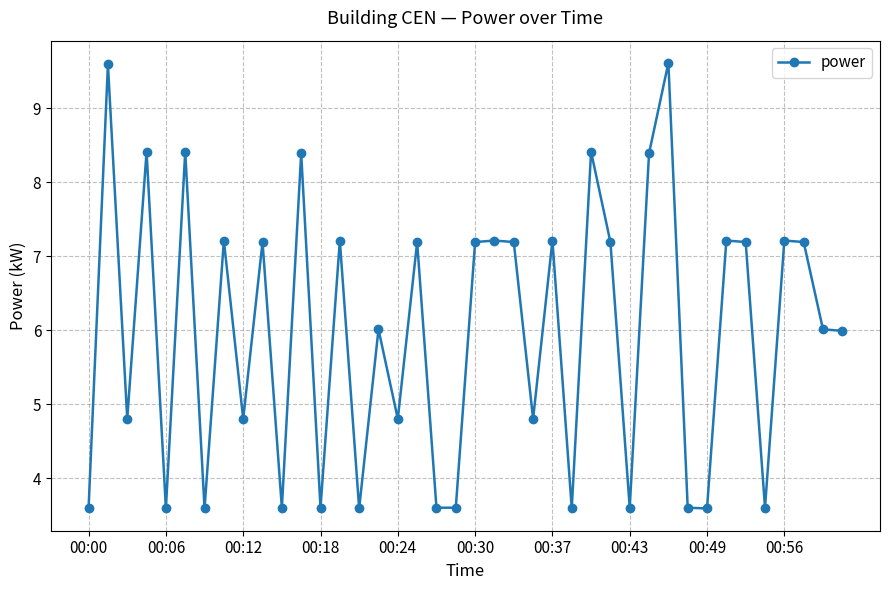

How many data points are less than 7?

20